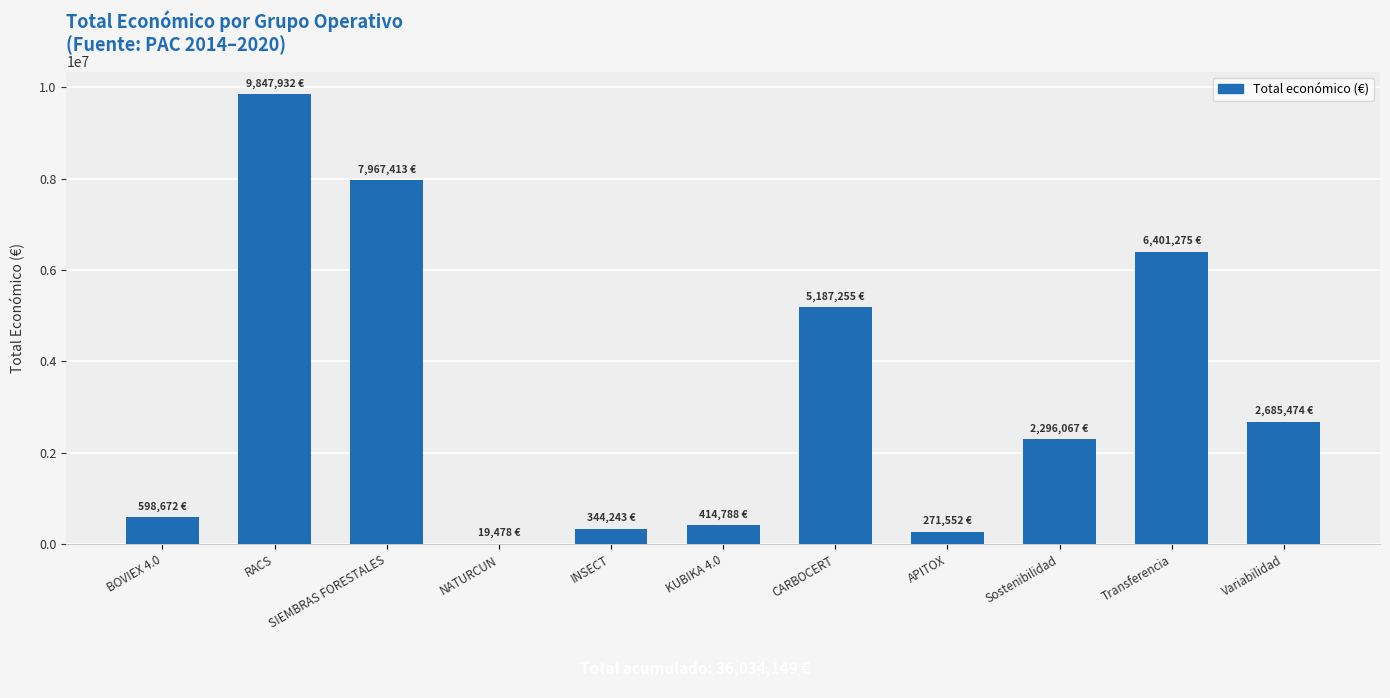

Where is the data nearest to the value 4933705?

CARBOCERT